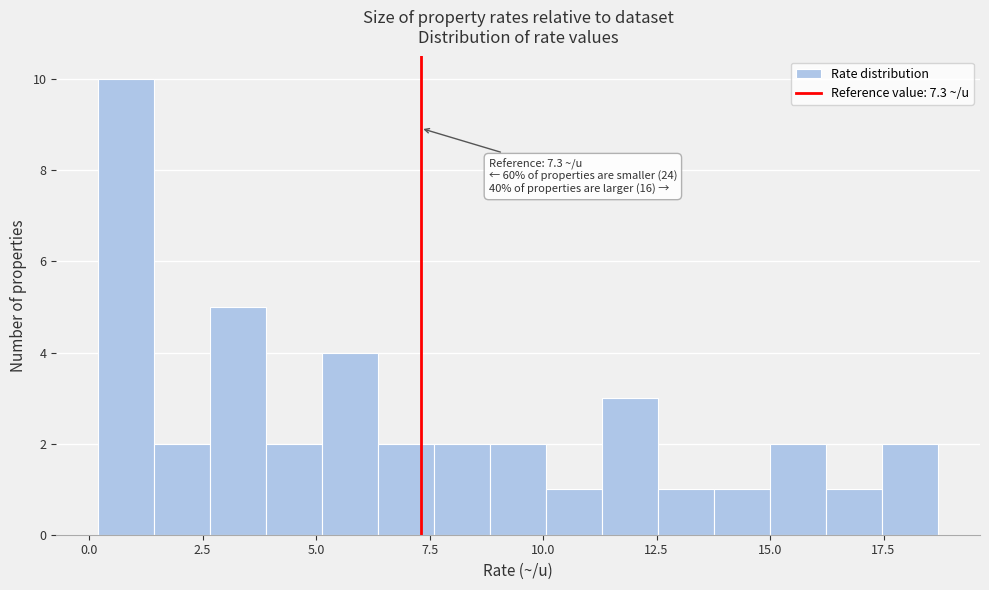

Read against the x-axis, roughly where is the centre of the tallest bar?

1.0